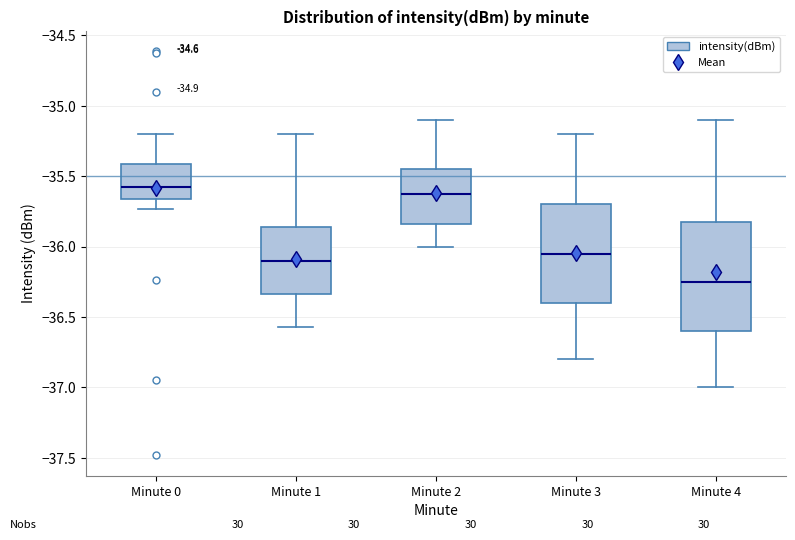

Reading left to right, transcribe this box plot: for each box, give where its median line is, the range the box spans, and where its two whiskers end, as read against the y-axis. The values are not printed on the chart, so give them approximately, as read against the axis.

Minute 0: median -35.60, box -35.65 to -35.40, whiskers -35.75 to -35.20
Minute 1: median -36.10, box -36.35 to -35.85, whiskers -36.55 to -35.20
Minute 2: median -35.60, box -35.85 to -35.45, whiskers -36.00 to -35.10
Minute 3: median -36.05, box -36.40 to -35.70, whiskers -36.80 to -35.20
Minute 4: median -36.25, box -36.60 to -35.80, whiskers -37.00 to -35.10